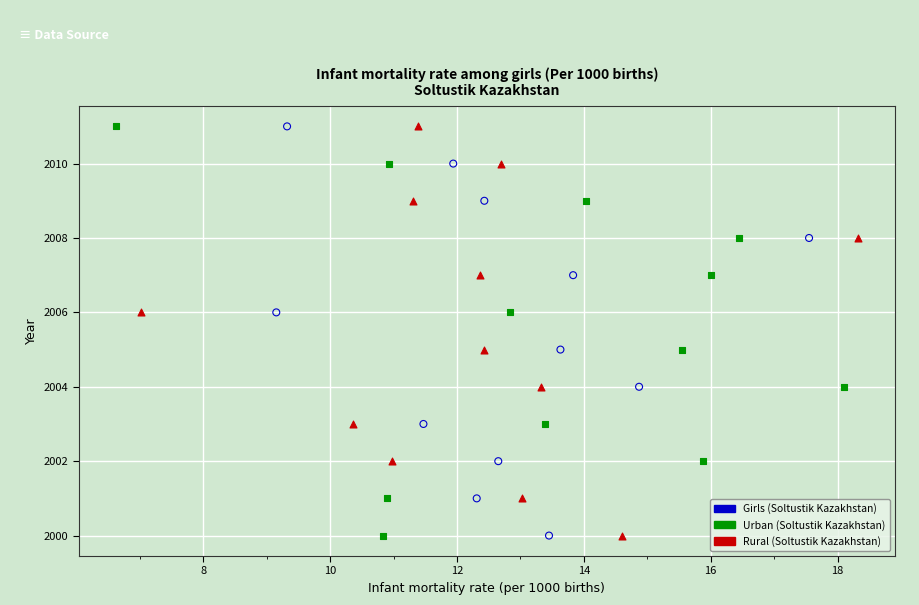

What are all the series names shown in the legend?

Girls (Soltustik Kazakhstan), Urban (Soltustik Kazakhstan), Rural (Soltustik Kazakhstan)